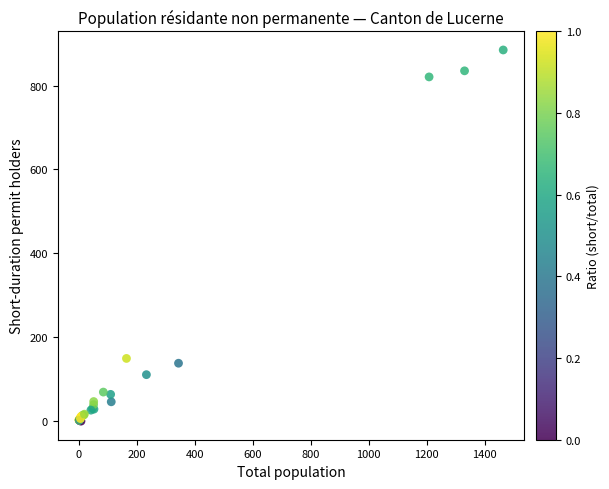

What Y value in the scatter plot is closest to 441?

148.3